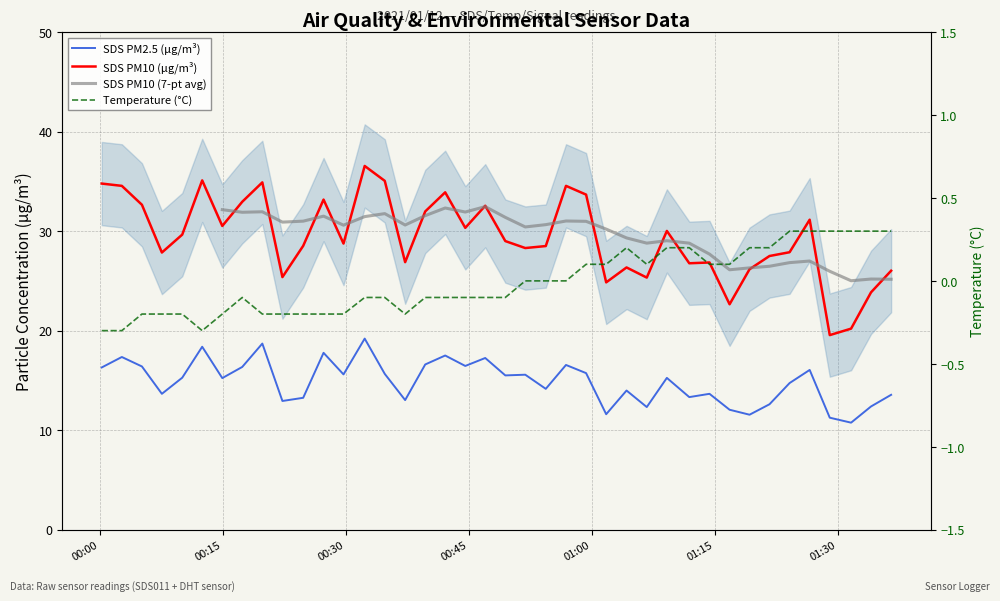

Is the value of SDS_P1 at 23 greater than the value of Temp at 24?

Yes